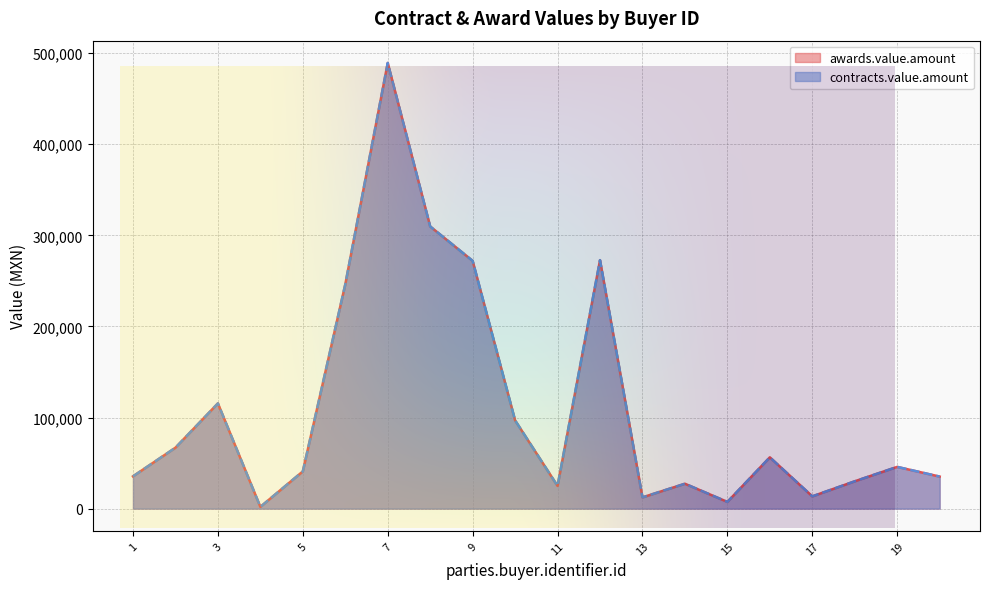

True or false: contracts.value.amount and awards.value.amount intersect in this chart.

False